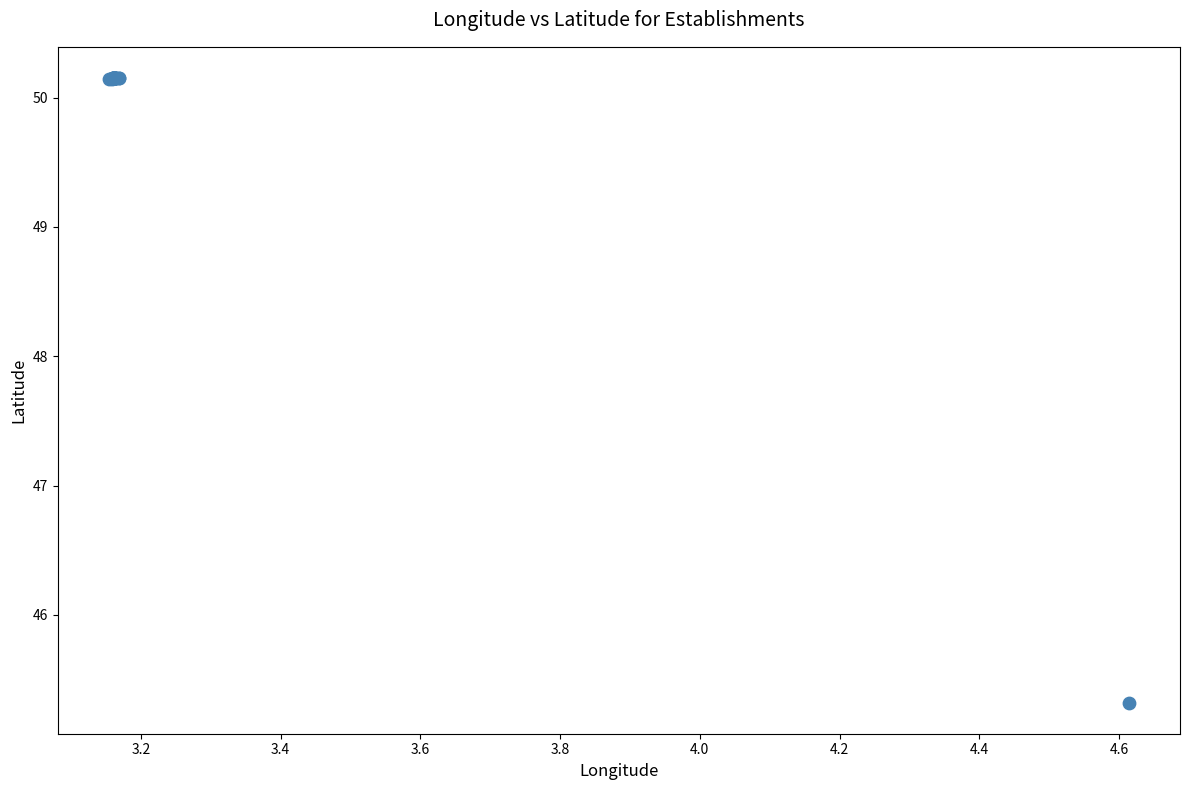

What Y value in the scatter plot is closest to 47?

45.3